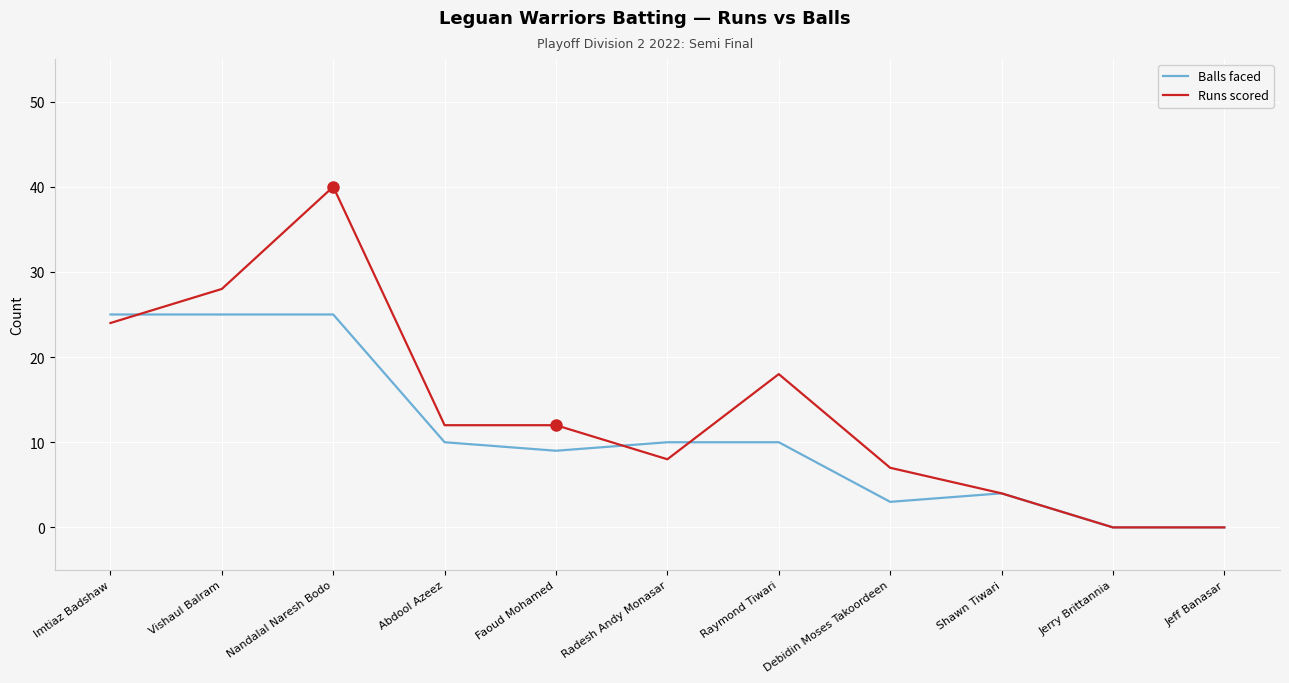

Which series changed the most between Faoud Mohamed and Raymond Tiwari?

Runs scored